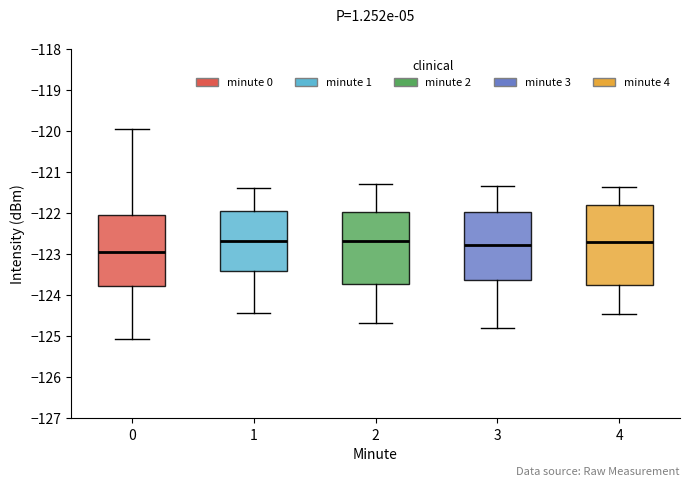

Reading left to right, read every box against the y-axis: the position of its median line, the range the box covers, and the ends of its whiskers. The values are not printed on the chart, so give them approximately, as read against the axis.

0: median -123.0, box -123.8 to -122.0, whiskers -125.1 to -120.0
1: median -122.7, box -123.4 to -122.0, whiskers -124.4 to -121.4
2: median -122.7, box -123.7 to -122.0, whiskers -124.7 to -121.3
3: median -122.8, box -123.6 to -122.0, whiskers -124.8 to -121.3
4: median -122.7, box -123.7 to -121.8, whiskers -124.5 to -121.4